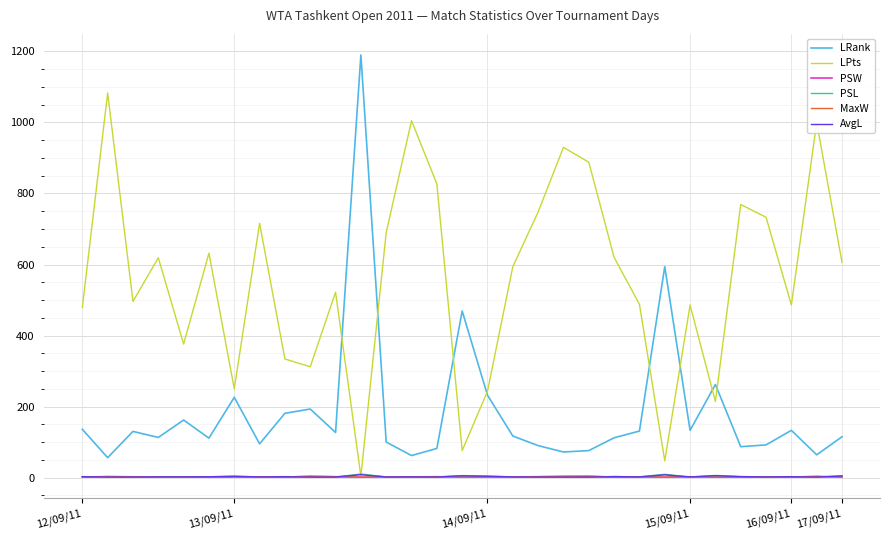

What is the difference between the maximum and minimum values in the LPts series?

1079.0